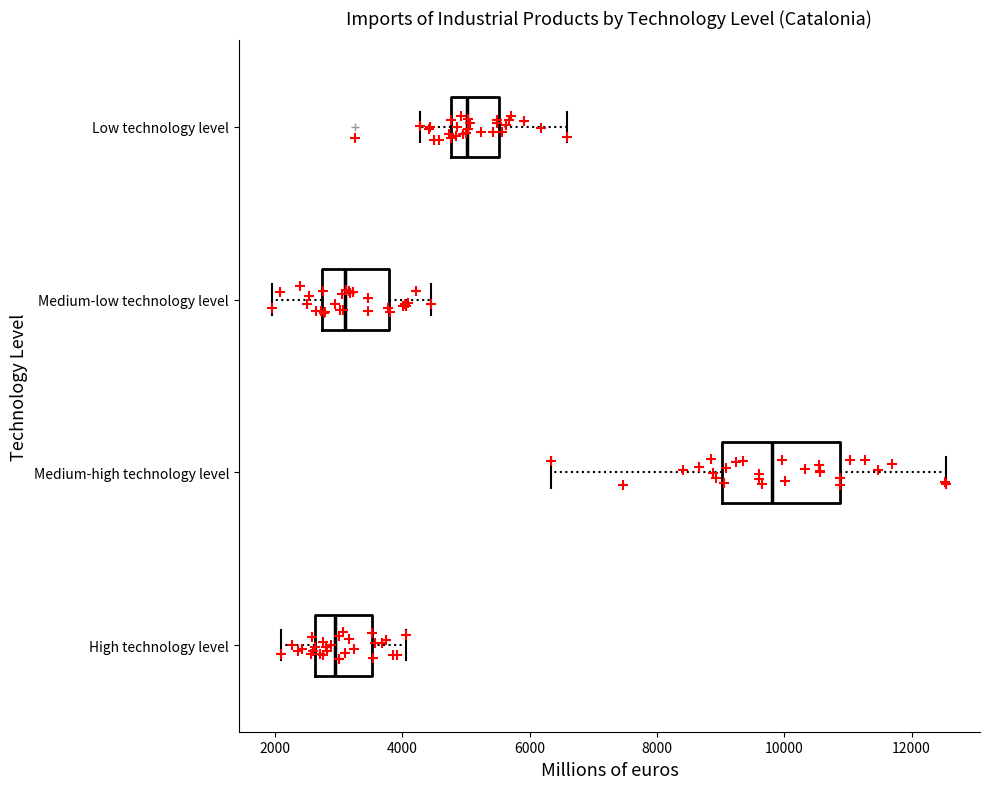

Comparing the boxes themselves (not the whiskers), which one is the widest?

Medium-high technology level